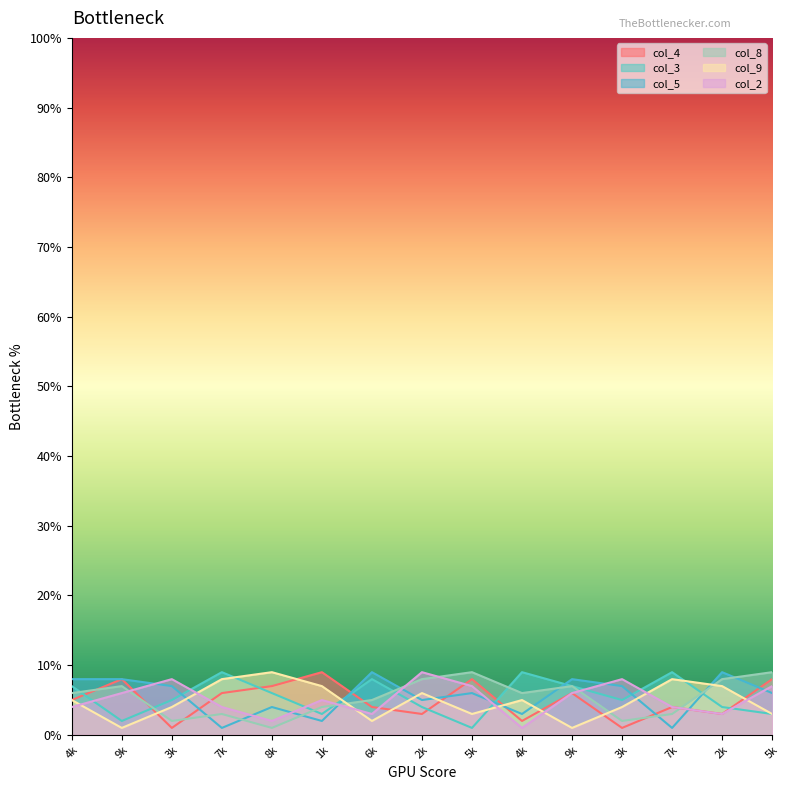

Rank the series by their average value, from highest to lowest.

col_5, col_3, col_8, col_2, col_4, col_9